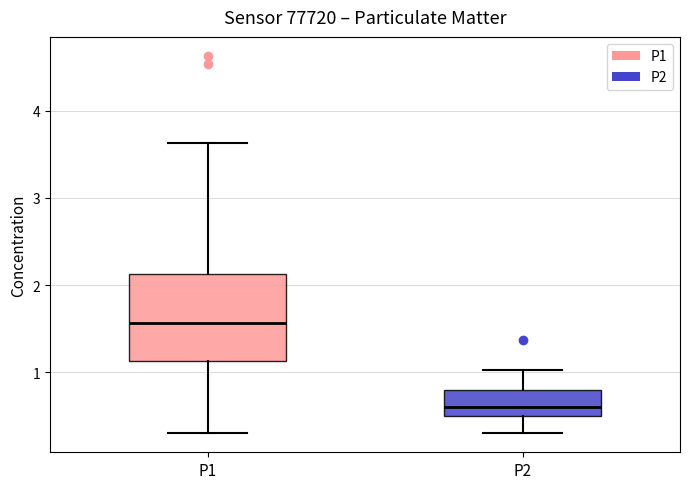

Which box has the highest median line?

P1